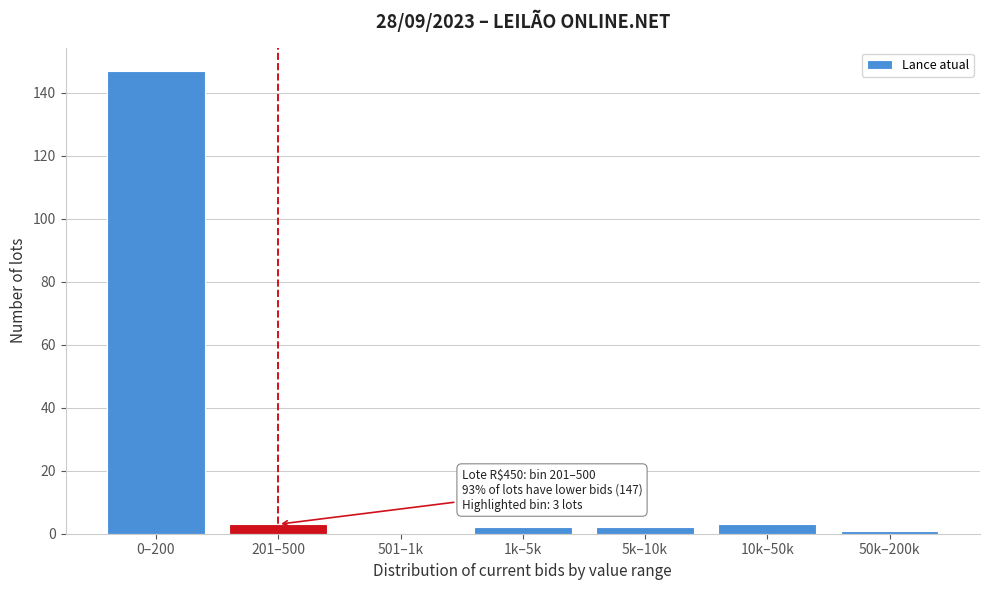

Reading left to right, list all the values displayed in this chart.

0–200=147	201–500=3	501–1k=0	1k–5k=2	5k–10k=2	10k–50k=3	50k–200k=1